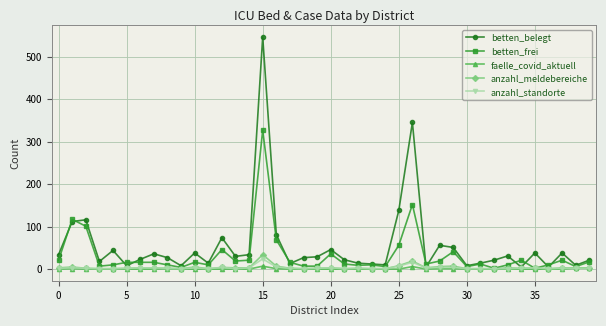

Which series has the largest range (max minus min)?

betten_belegt